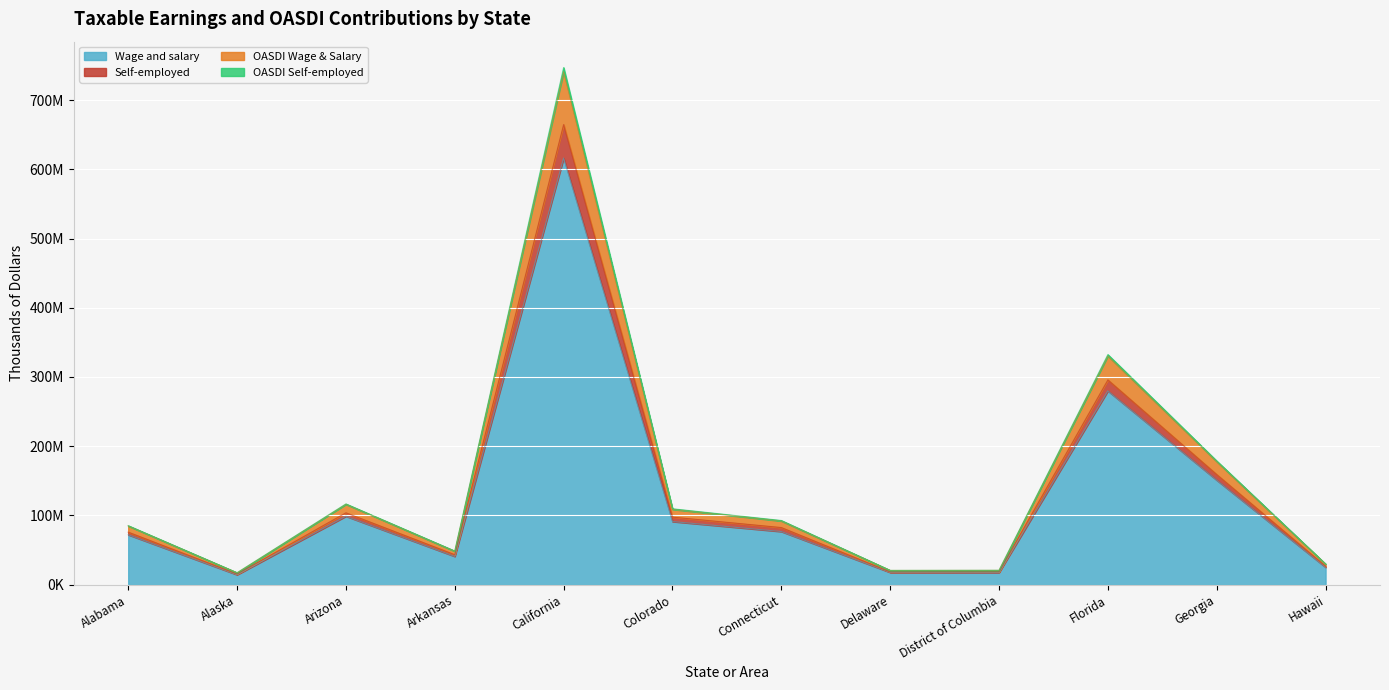

In Self-employed, how many points are higher than both neighbors (excluding endpoints)?

3